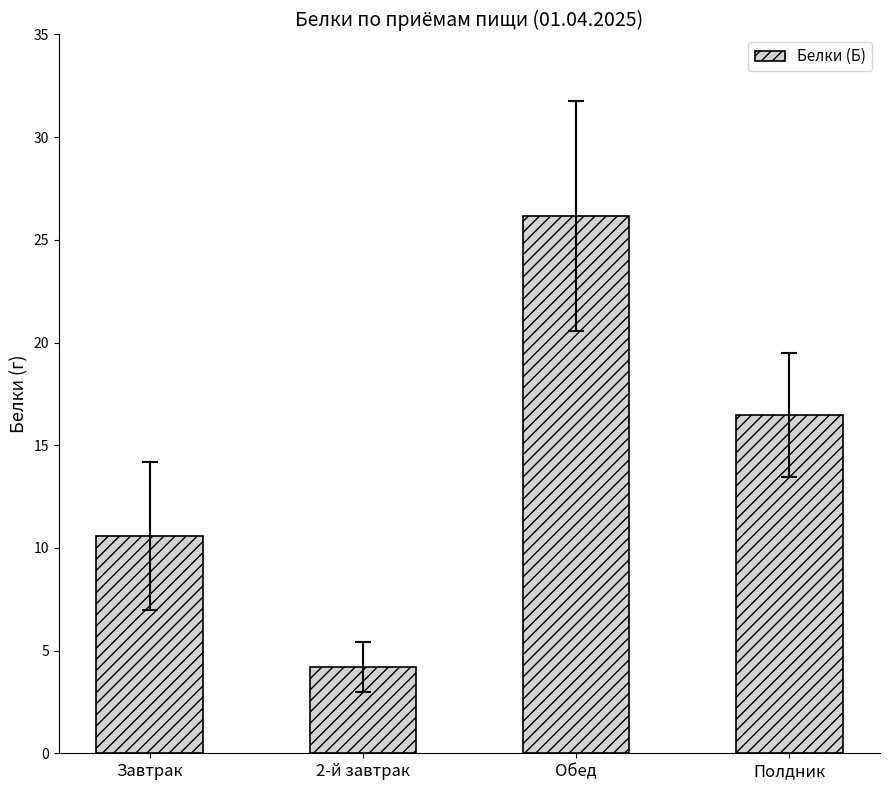

List the labels in order of value, smallest first.

2-й завтрак, Завтрак, Полдник, Обед